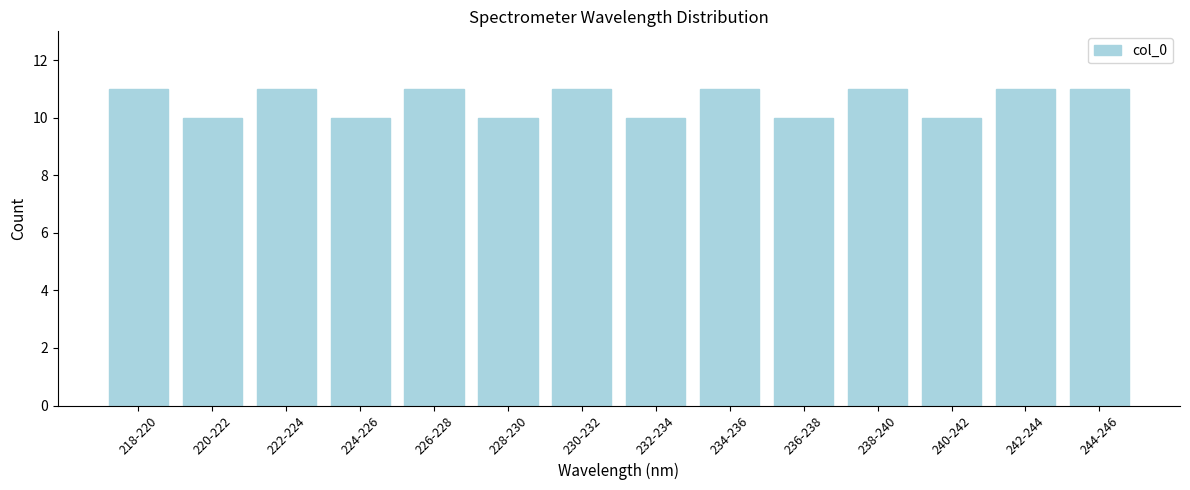

Reading right to left, list all the values displayed in this chart.

11	11	10	11	10	11	10	11	10	11	10	11	10	11